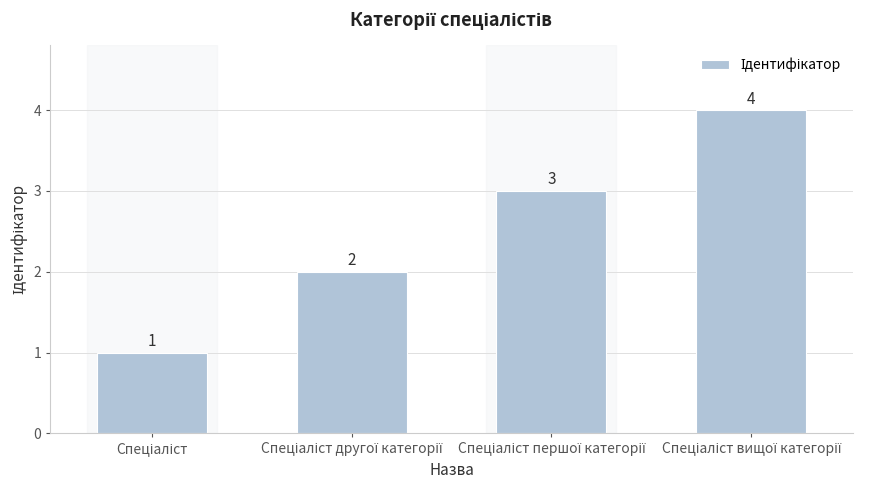

What is the maximum value shown in the chart?

4